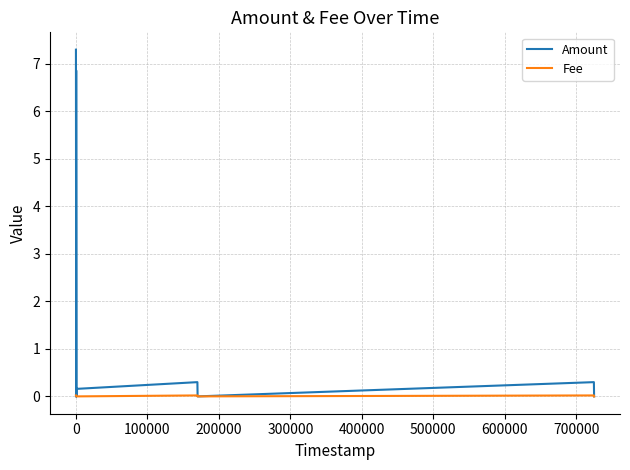

Which series changed the most between 100000 and 200000?

Amount